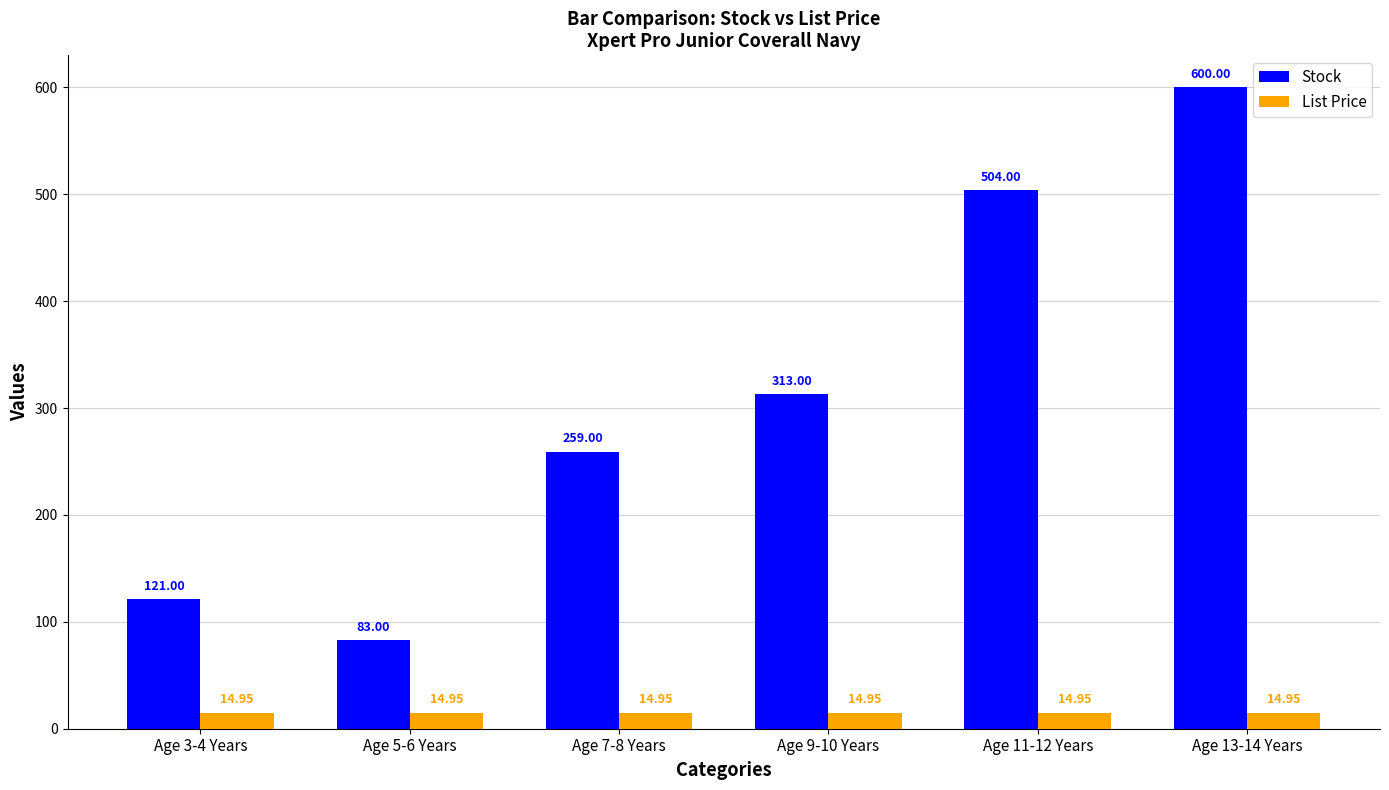

Which series changed the most between Age 7-8 Years and Age 11-12 Years?

Stock